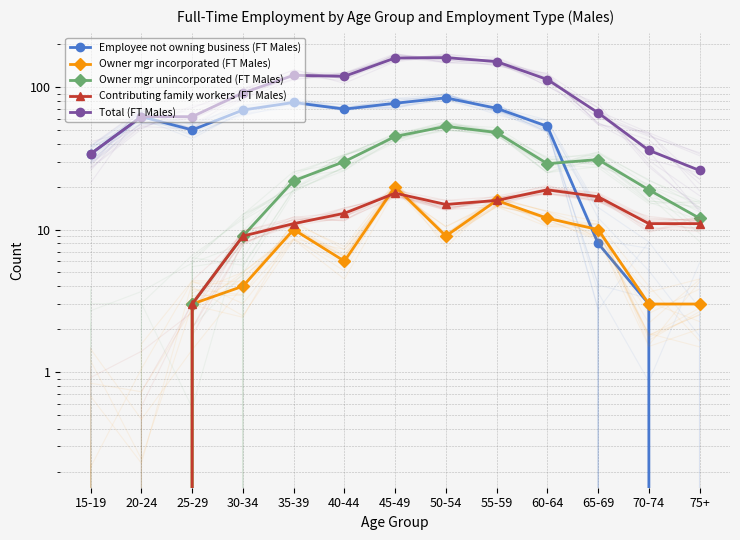

What are all the series names shown in the legend?

Employee not owning business (FT Males), Owner mgr incorporated (FT Males), Owner mgr unincorporated (FT Males), Contributing family workers (FT Males), Total (FT Males)